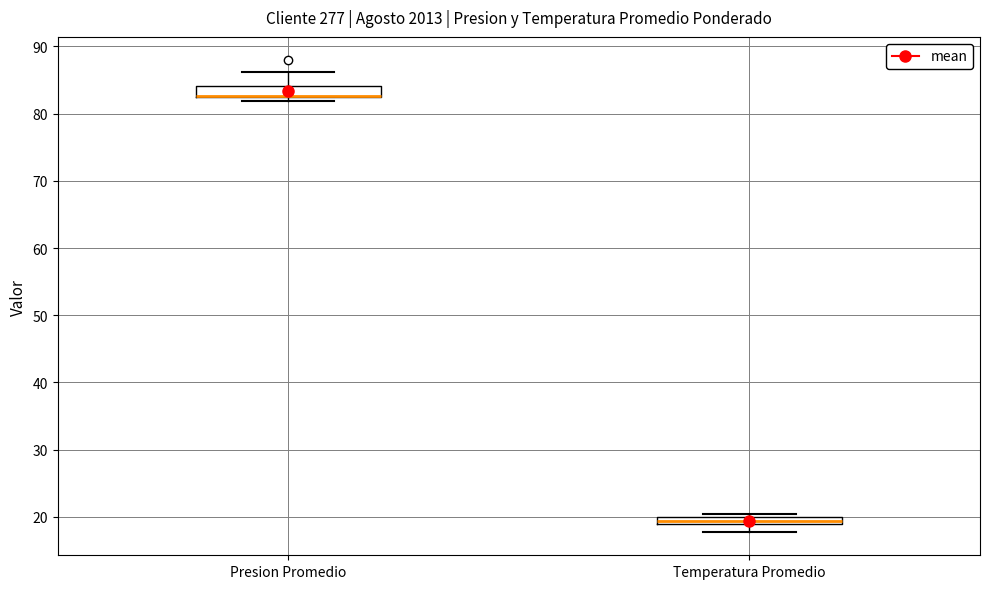

Where does the upper whisker of the box for Presion Promedio end on the y-axis? The values are not printed on the chart, so give them approximately, as read against the axis.

86